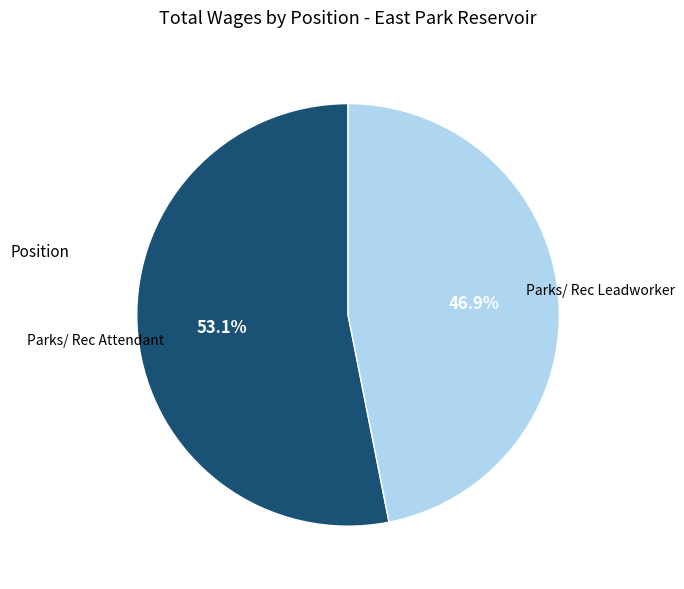

Does Parks/ Rec Leadworker represent more than half of the total?

No